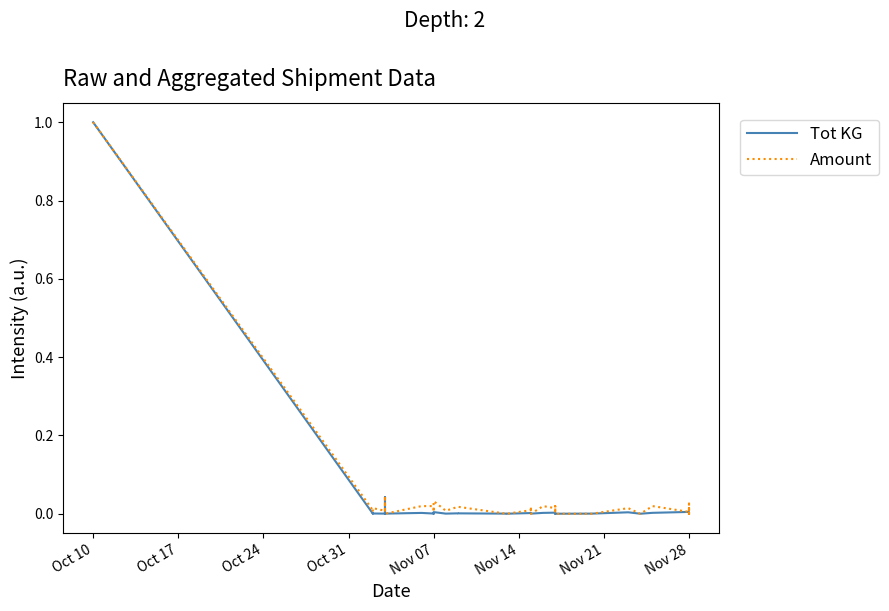

The Amount series shows 0.0 at Oct 17. True or false?

False